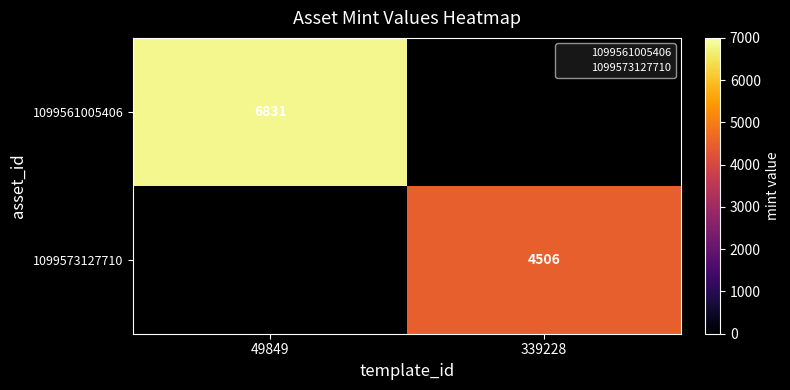

How many distinct data groups are displayed?

2